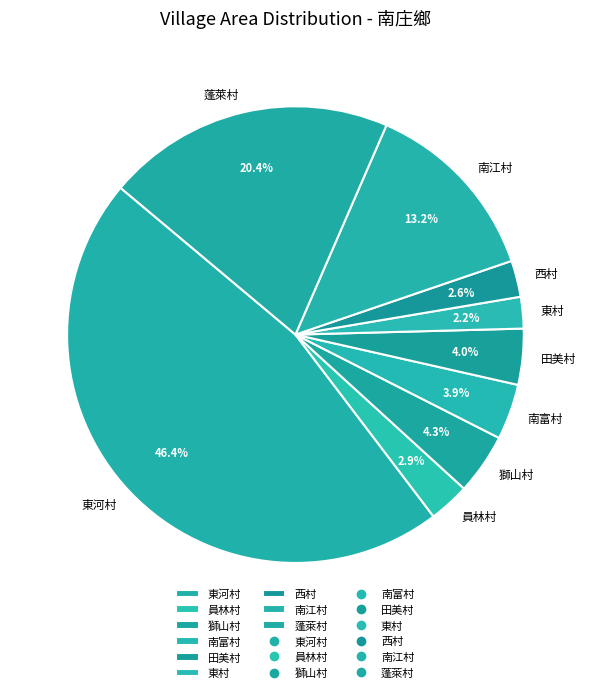

Which has a higher value, 南富村 or 西村?

南富村